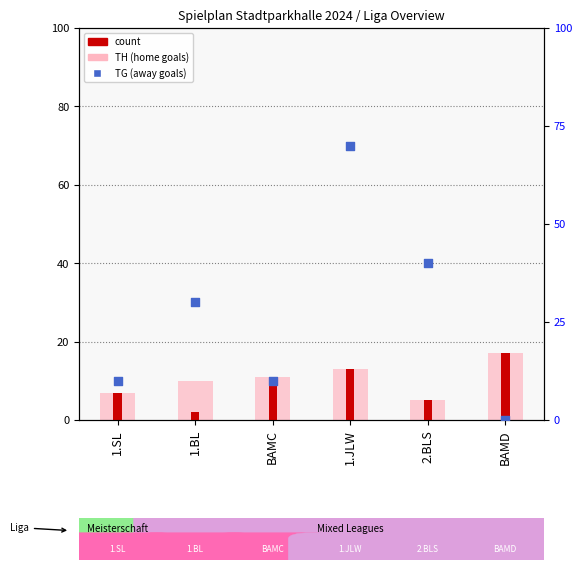

Which series reaches the minimum Y coordinate?

TG (away goals)